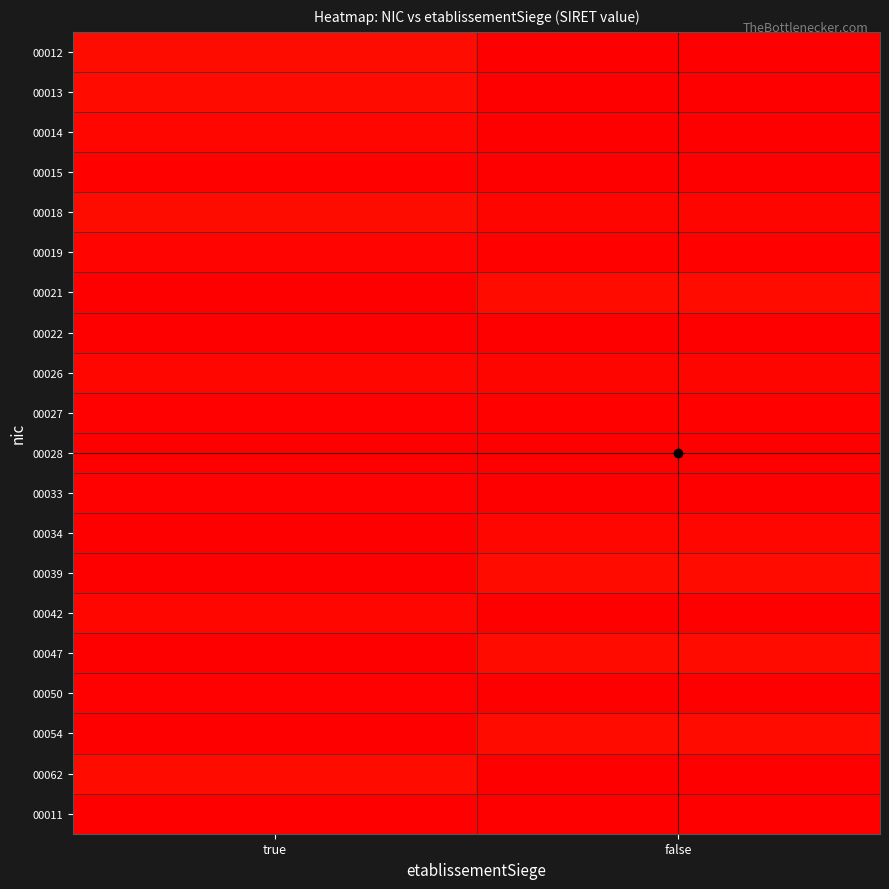

Which has a higher value, true or false?

true